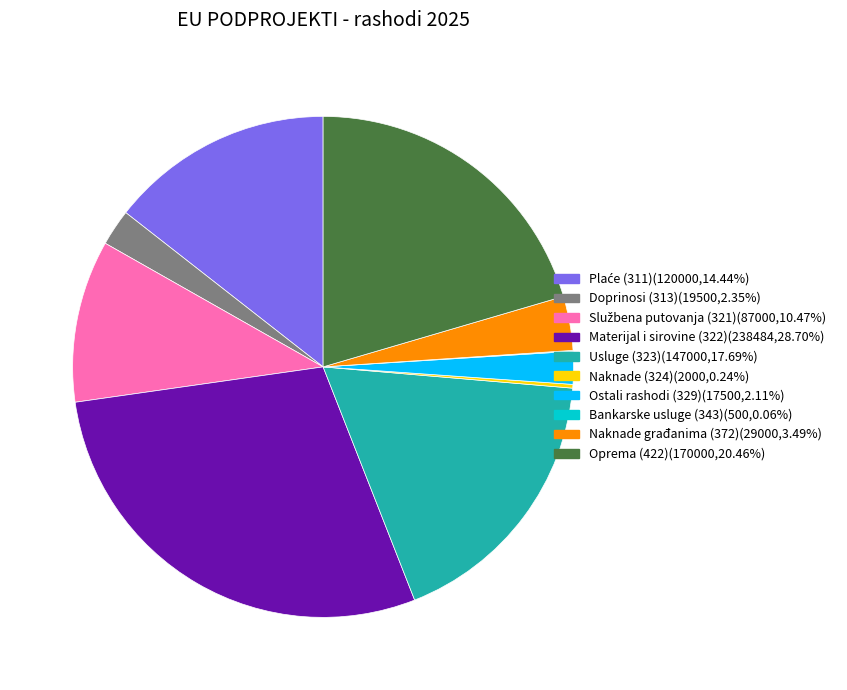

Which slice is the largest?

Materijal i sirovine (322)